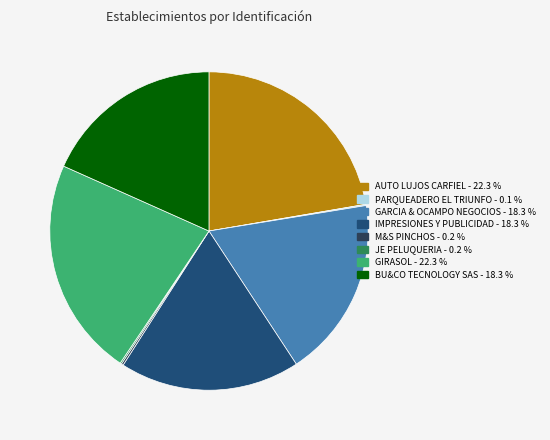

Is there any slice that represents more than half of the pie?

No